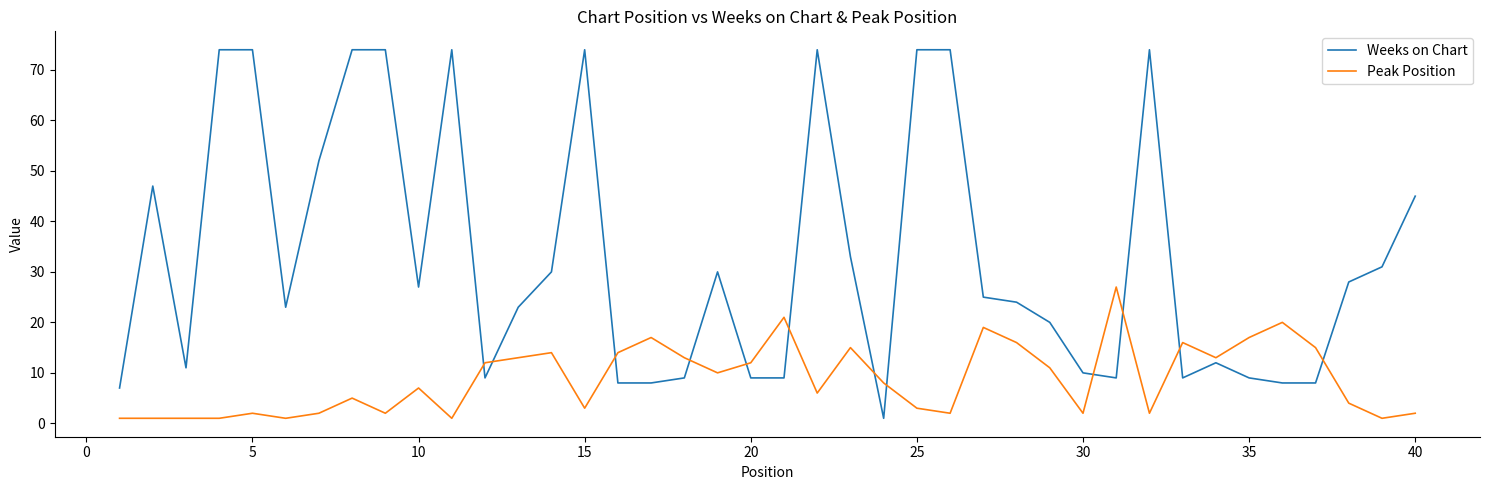

What is the maximum value shown in the chart?

74